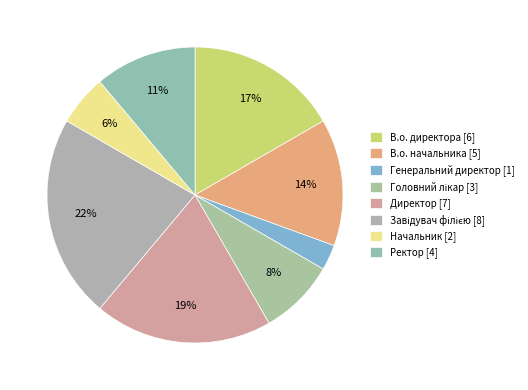

How much of the chart is everything except В.о. директора?

83.3%